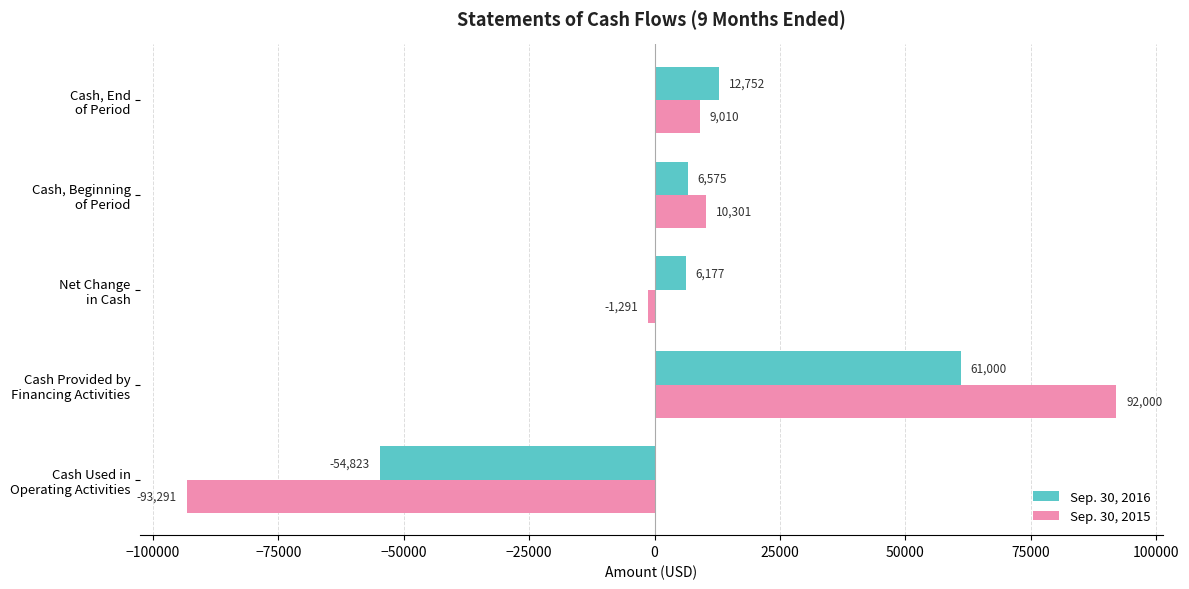

How many data points in Sep. 30, 2016 are less than 6575?

2